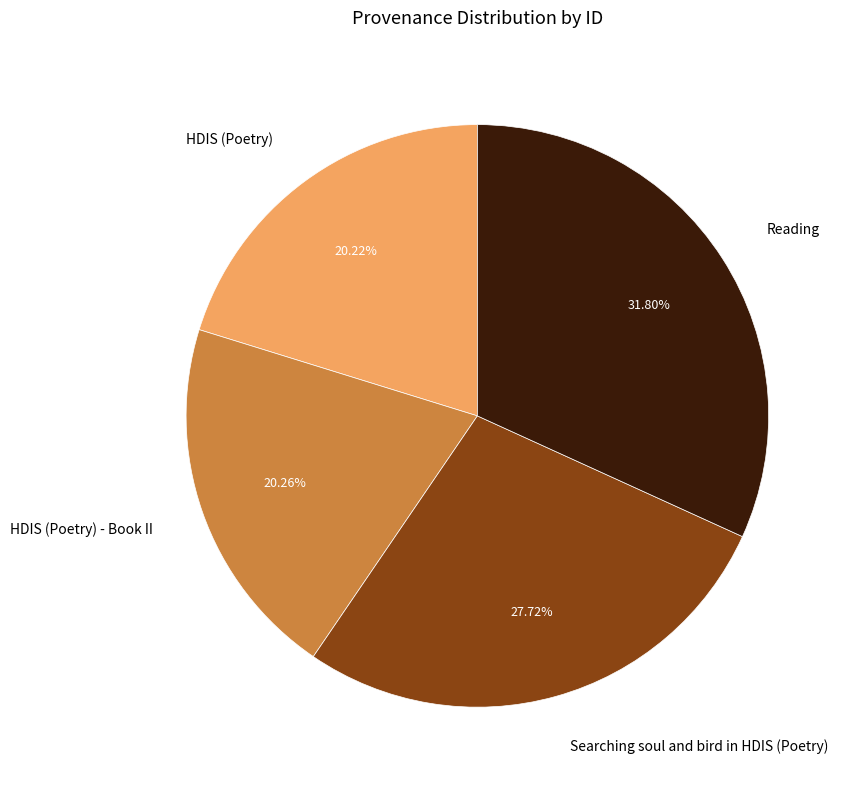

To the nearest percent, what is the combined percentage of HDIS (Poetry) - Book II and Reading?

52%